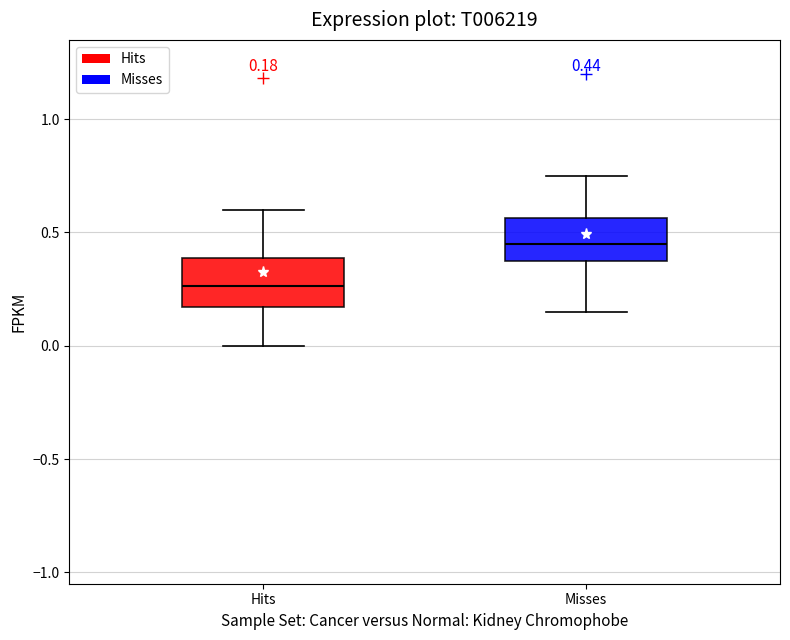

Which box's median line is the lowest?

Hits